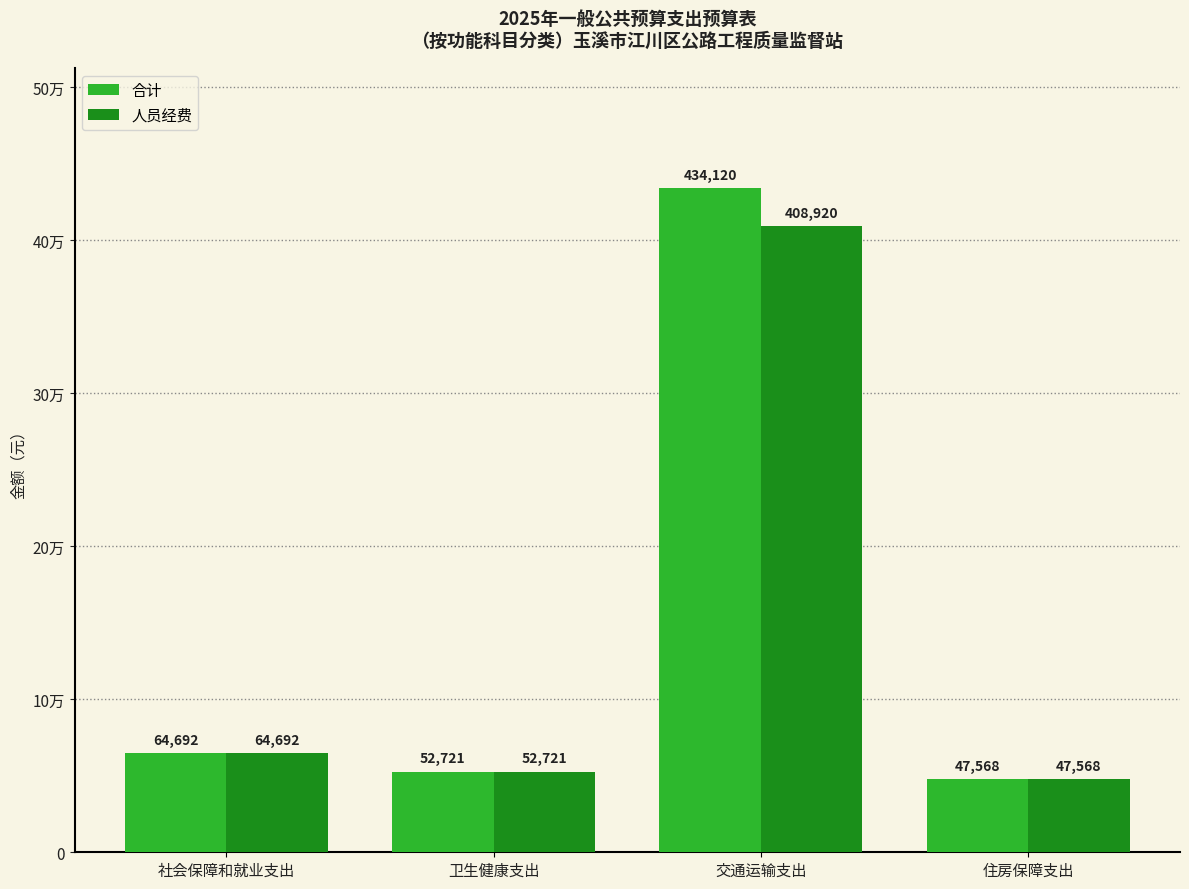

Rank the series by their average value, from highest to lowest.

合计, 人员经费